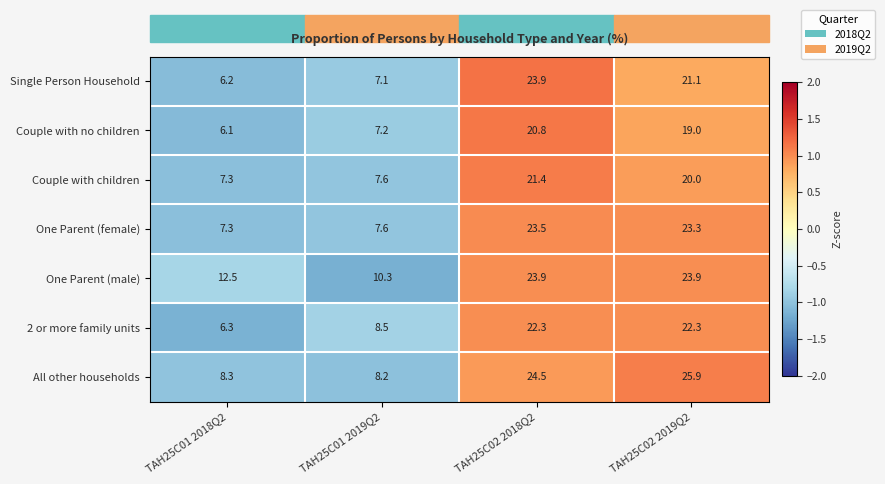

What is the sum of all One Parent (male) values?

70.6